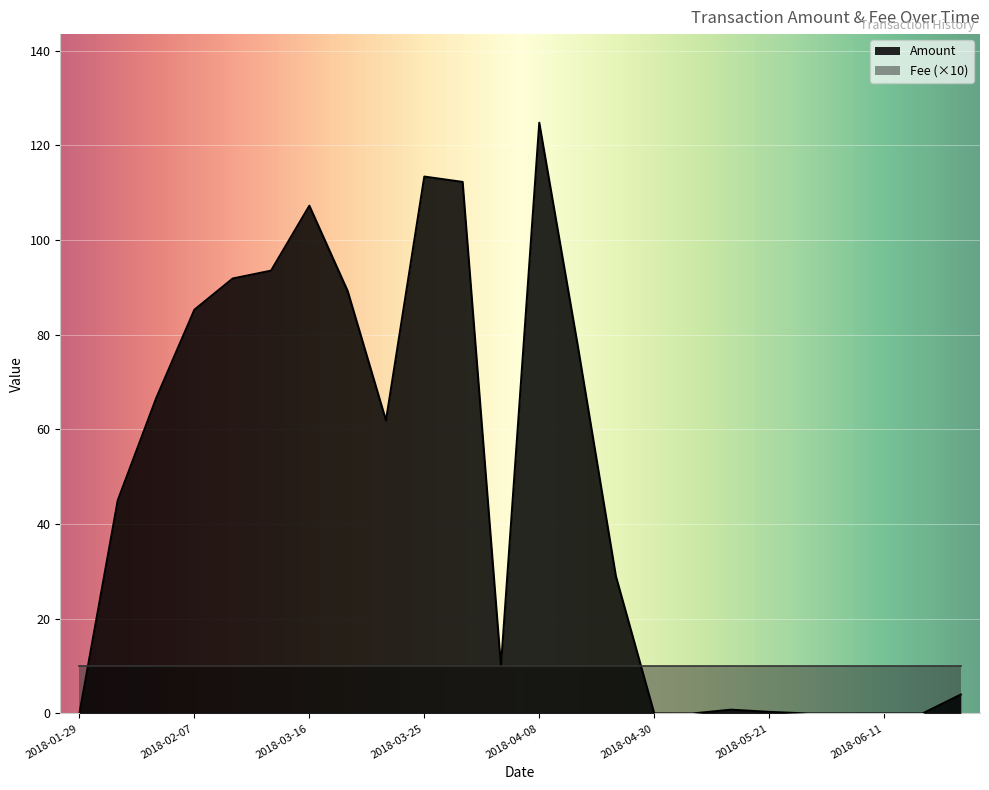

Rank the series by their maximum value, from highest to lowest.

Amount, Fee (×10)